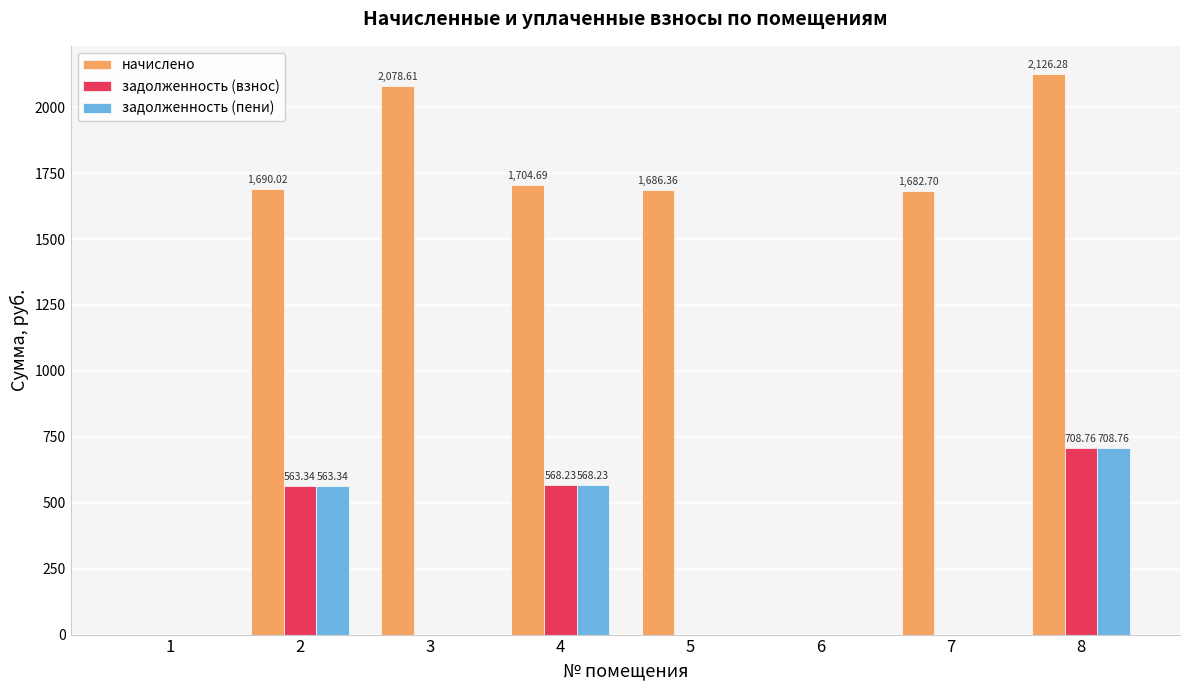

Between 4 and 6, which series saw the biggest shift?

начислено